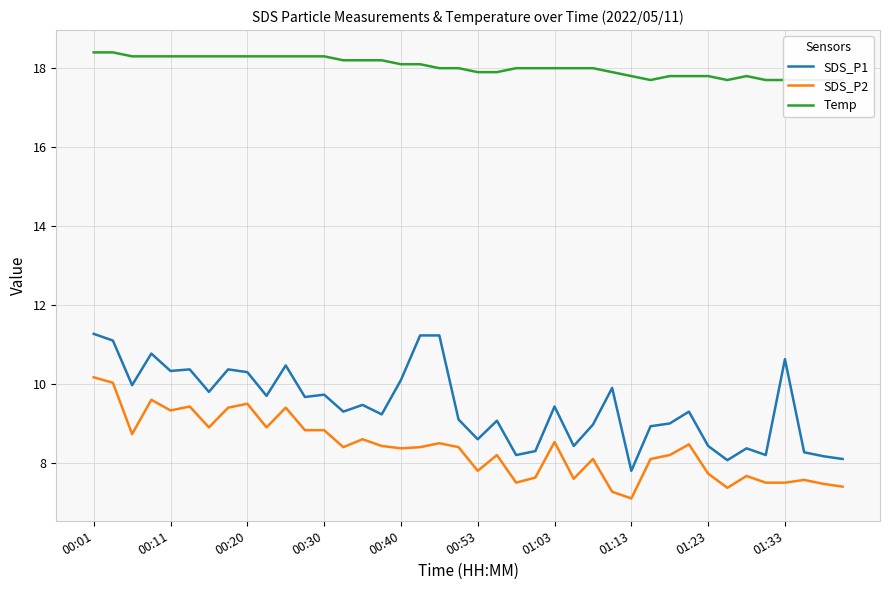

What is the value of the SDS_P1 point at the 12th from the left?

9.7